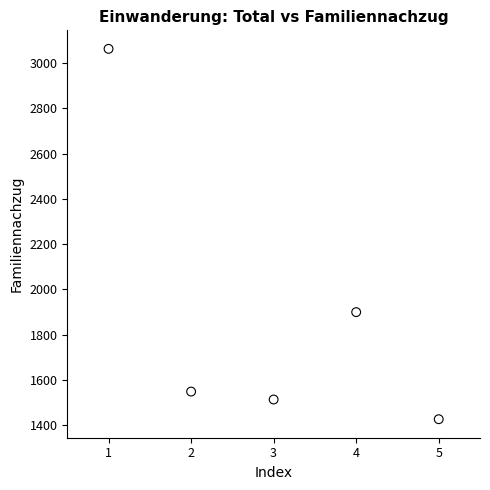

What Y value in the scatter plot is closest to 2245?

1900